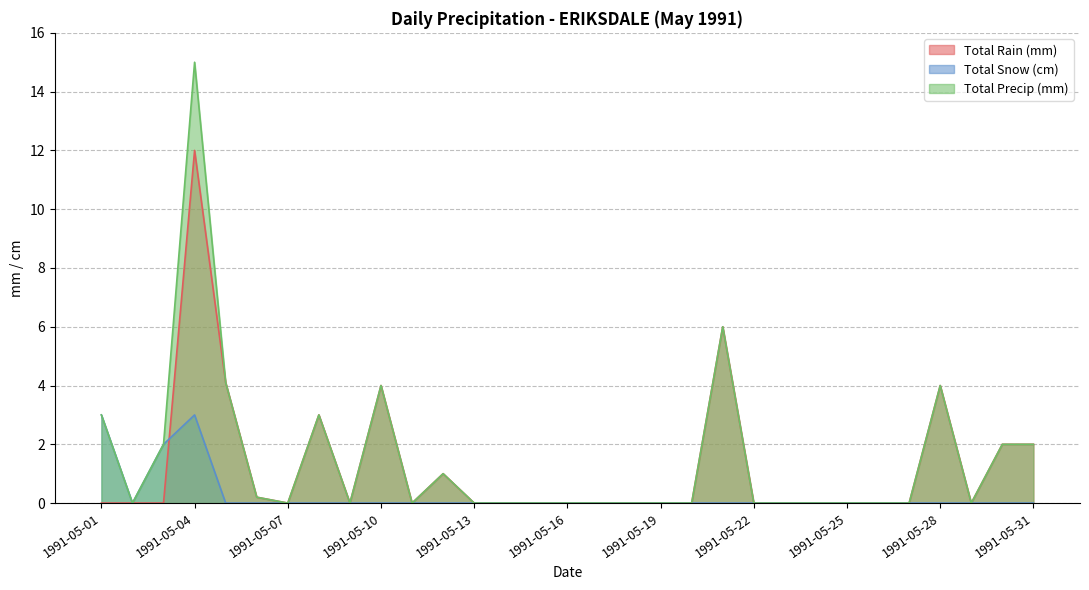

What is the sum of all Total Precip (mm) values?

46.3